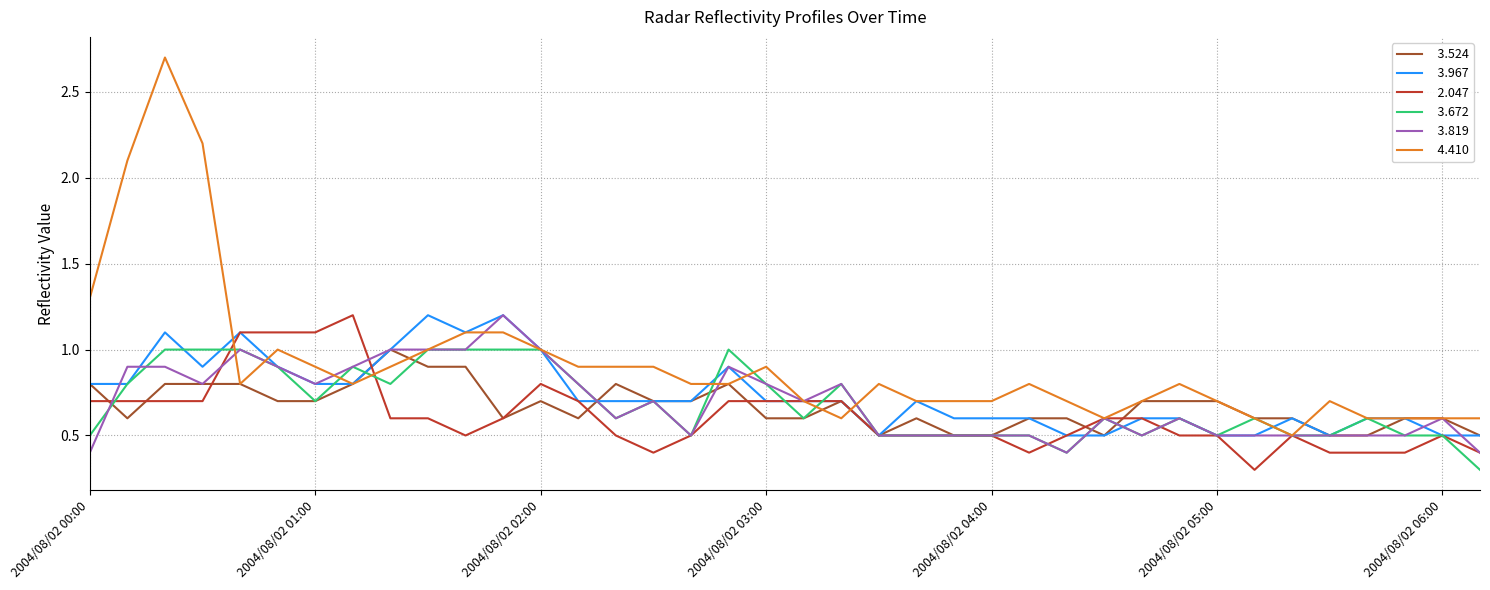

What is the maximum value shown in the chart?

2.7